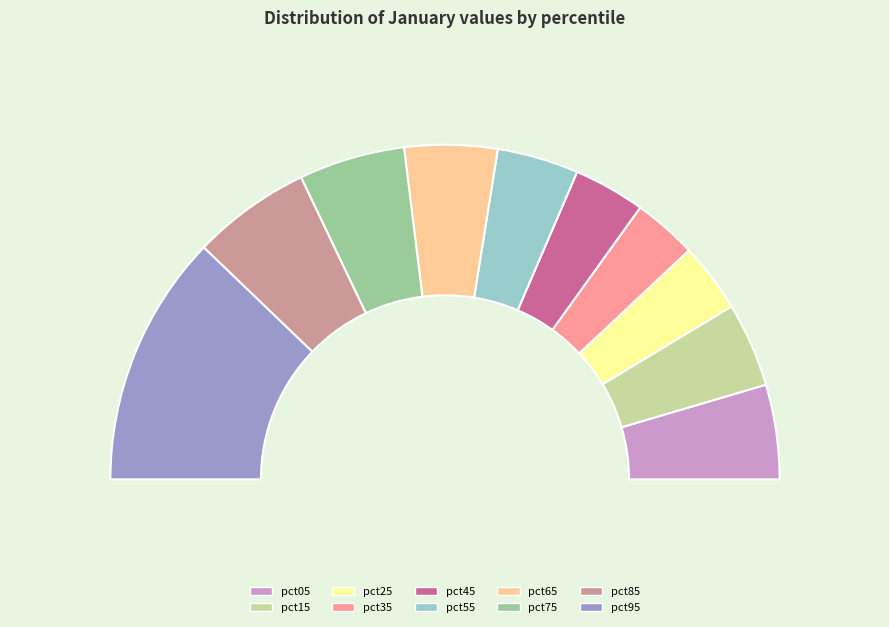

To the nearest percent, what is the difference between the largest and smallest slice percentages?

18%